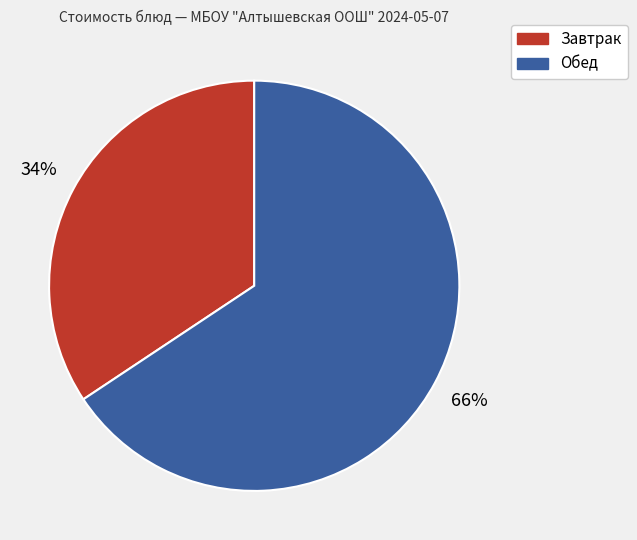

Which slice is the largest?

Обед